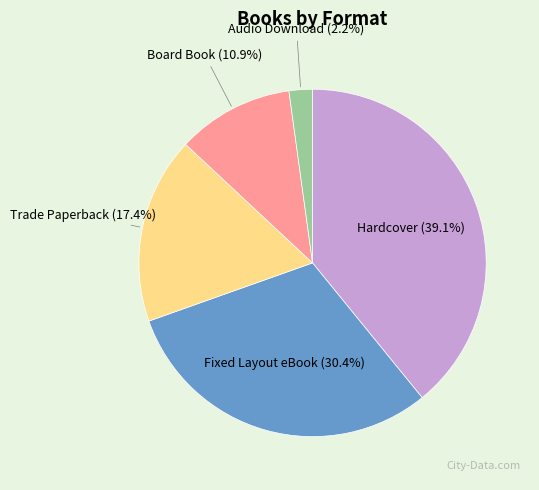

Is the sum of Board Book and Trade Paperback greater than half?

No